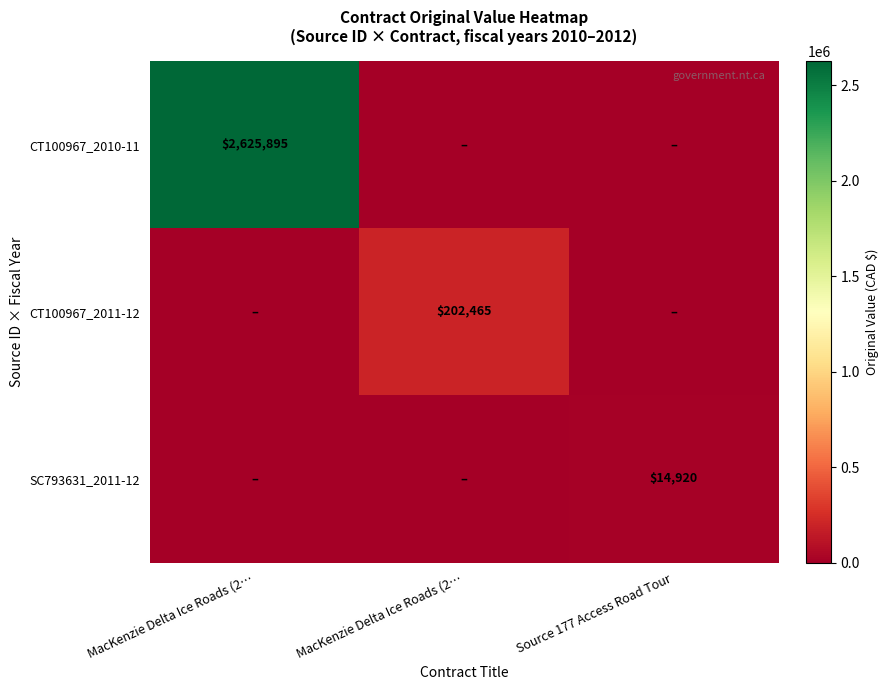

Between MacKenzie Delta Ice Roads (2… and MacKenzie Delta Ice Roads (2…, which is larger?

MacKenzie Delta Ice Roads (2…